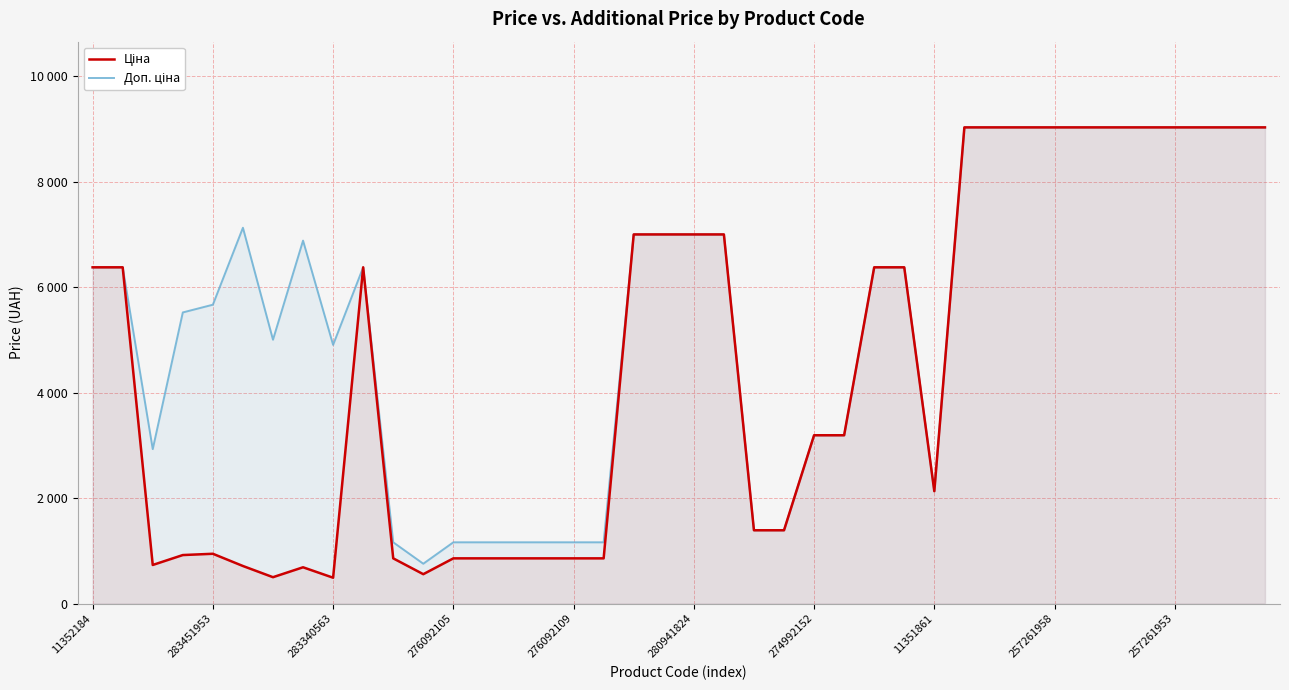

List the labels in order of Ціна value, largest first.

29, 30, 31, 32, 33, 34, 35, 36, 37, 38, 39, 18, 19, 20, 21, 11352184, 283451953, 257261953, 26, 27, 24, 25, 28, 22, 23, 276092109, 276092105, 10, 12, 13, 14, 15, 16, 17, 283340563, 280941824, 11351861, 11, 274992152, 257261958